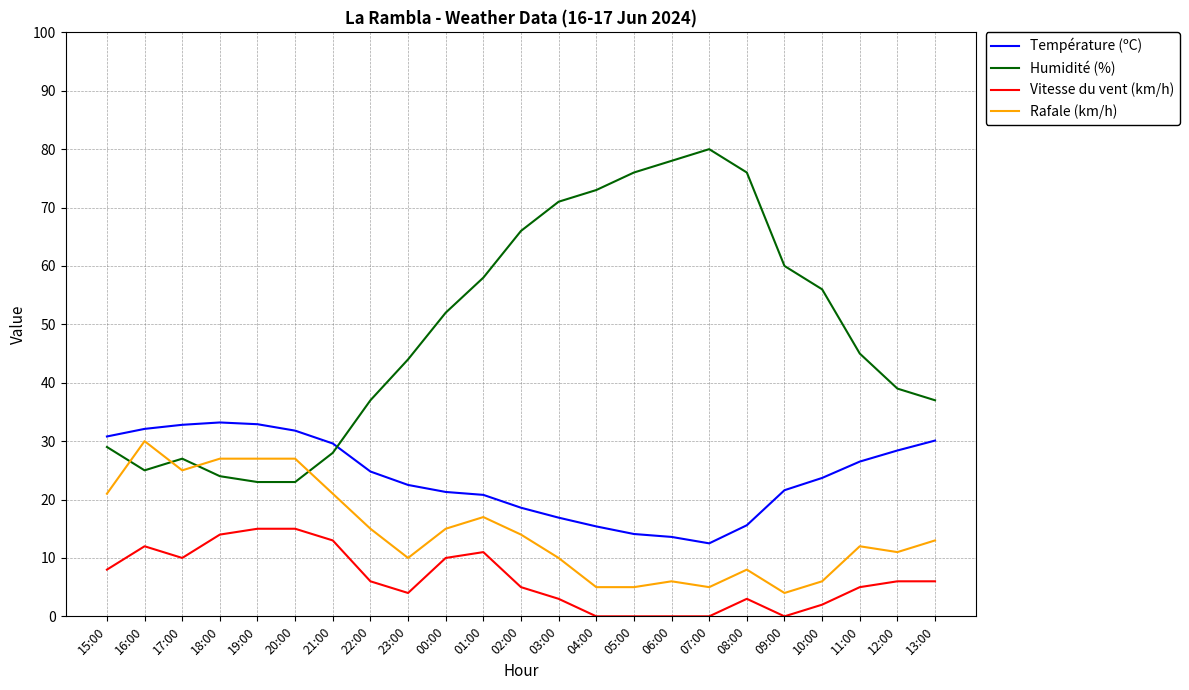

Is this an area chart (filled region under the line)?

No